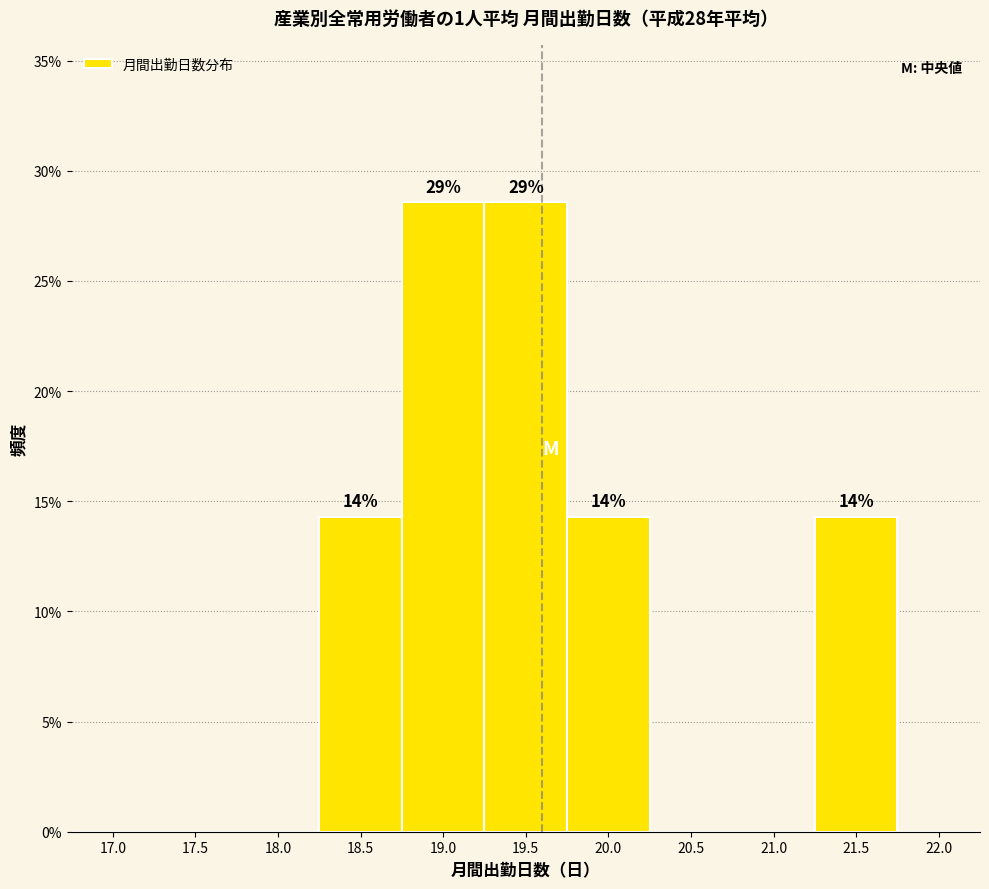

Reading left to right, list all the values displayed in this chart.

17.0=0.0	17.5=0.0	18.0=0.0	18.5=14.3	19.0=28.6	19.5=28.6	20.0=14.3	20.5=0.0	21.0=0.0	21.5=14.3	22.0=0.0